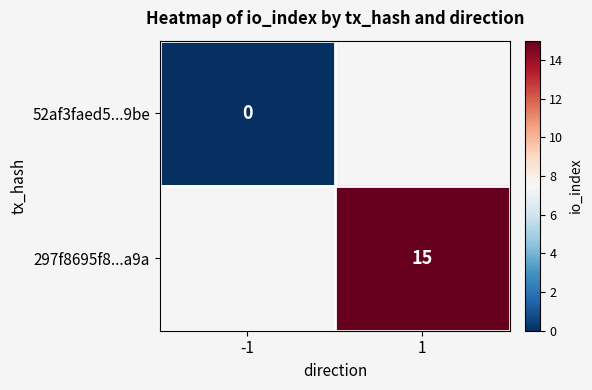

Is the value of 52af3faed5...9be at -1 greater than the value of 297f8695f8...a9a at 1?

No